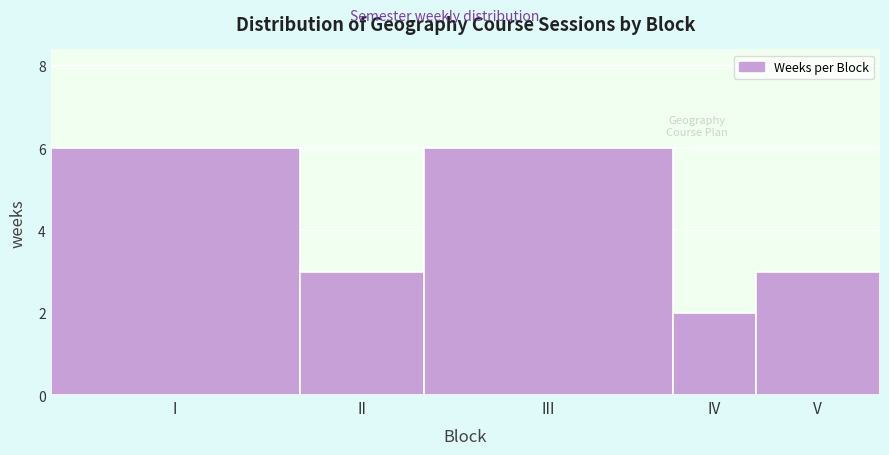

Reading right to left, what are all the values shown in this chart?

3	2	6	3	6